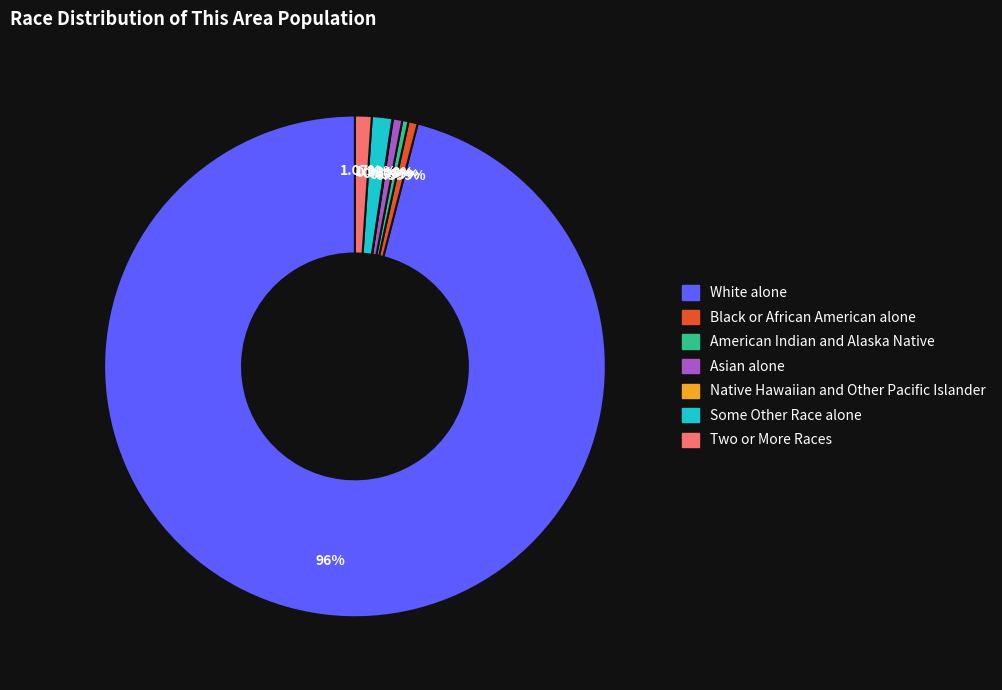

True or false: Some Other Race alone accounts for 8% of the total.

False